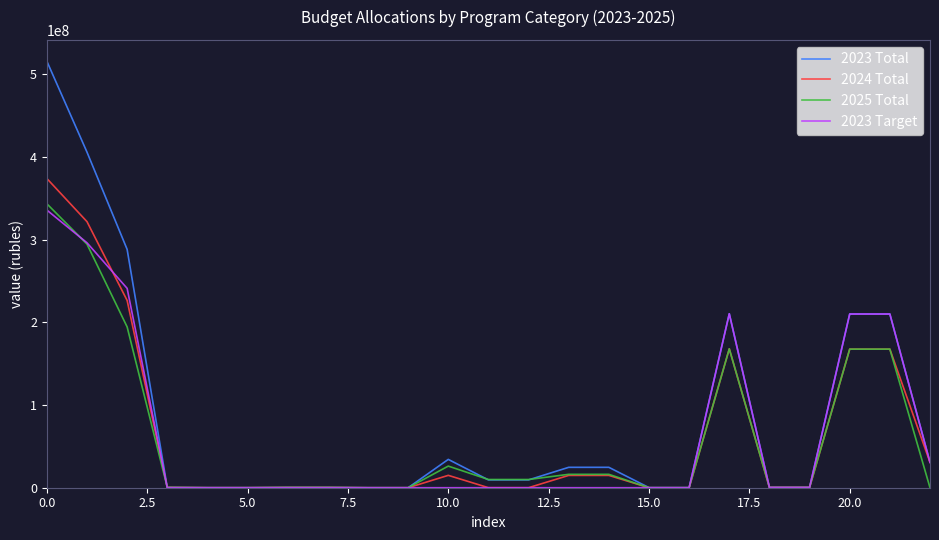

Which series has the widest spread of values?

2023 Total